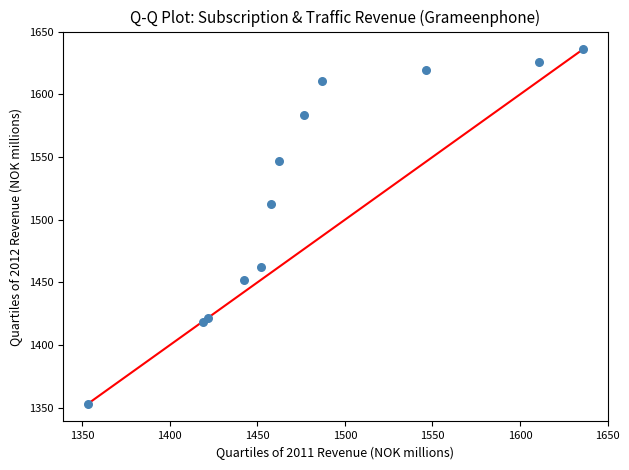

What is the average X value?

1480.5